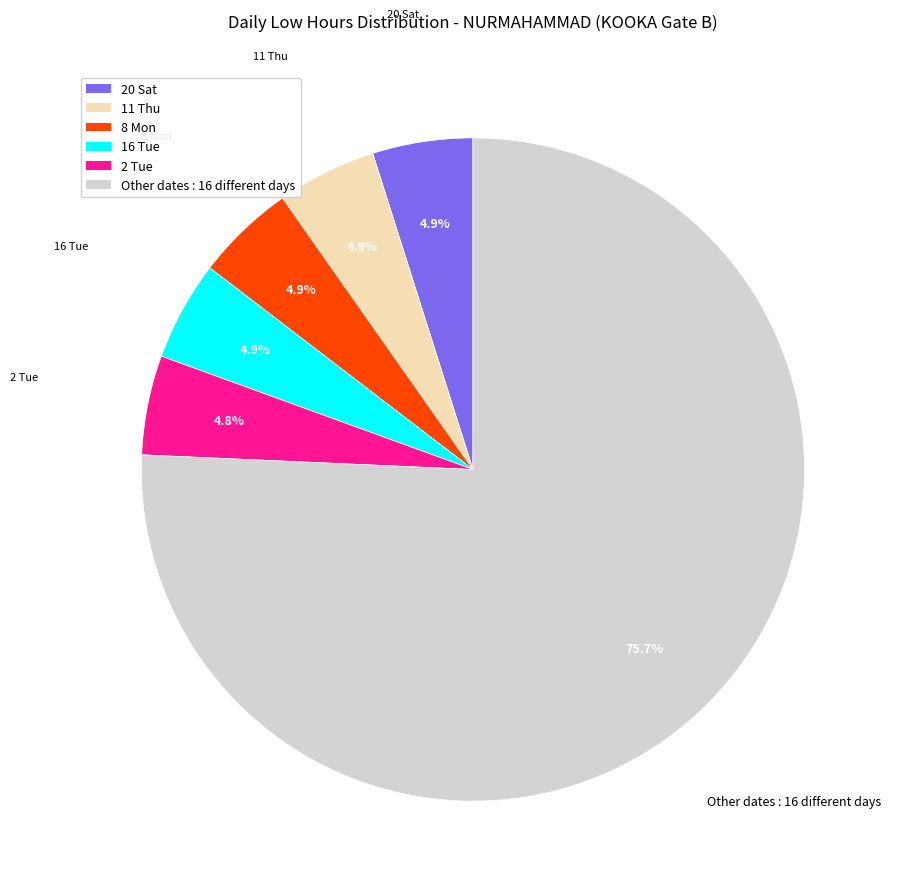

Which category has the biggest portion of the pie?

Other dates : 16 different days